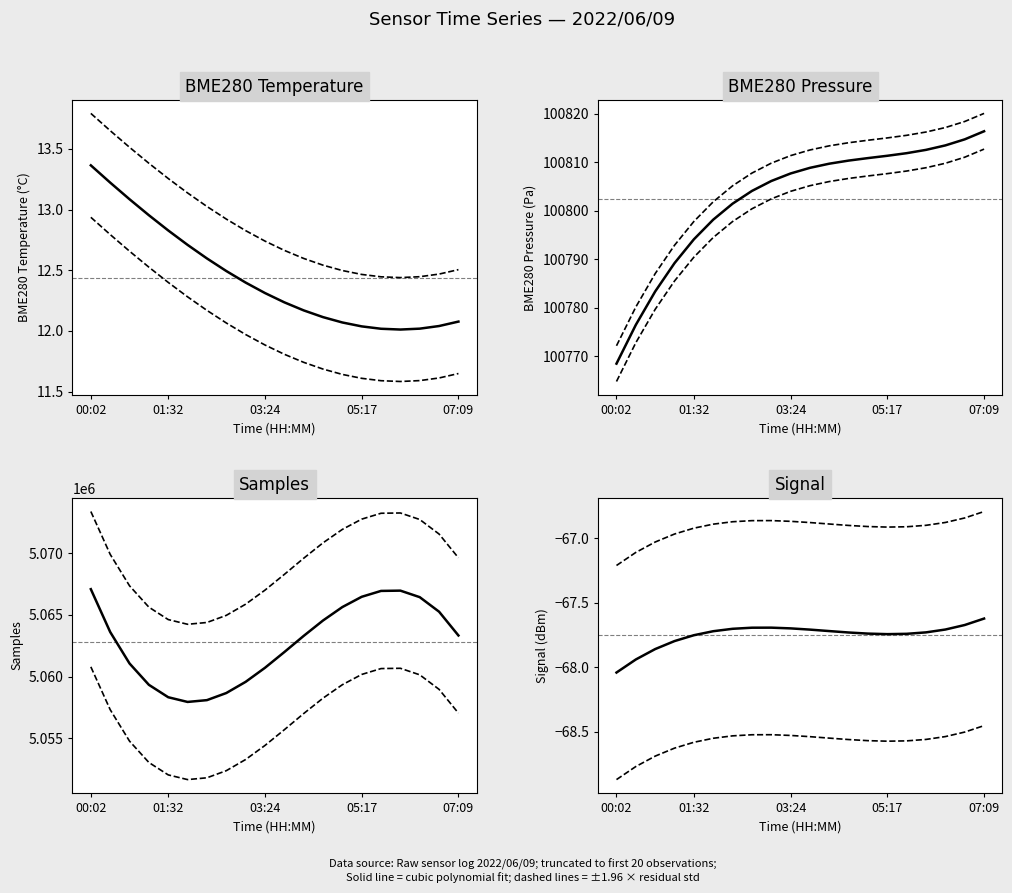

What position from the right is 03:02?

12